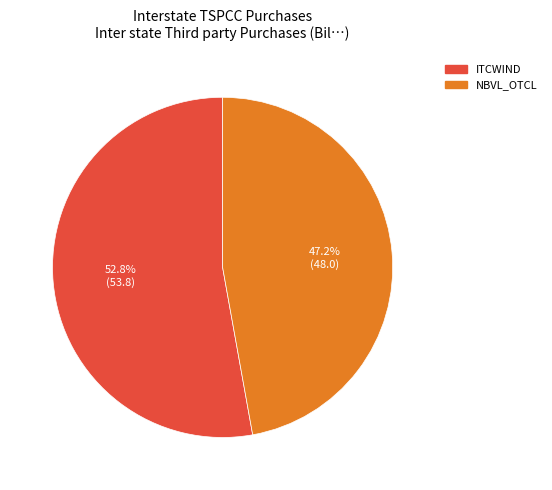

What percentage is the NBVL_OTCL slice, to the nearest percent?

47%